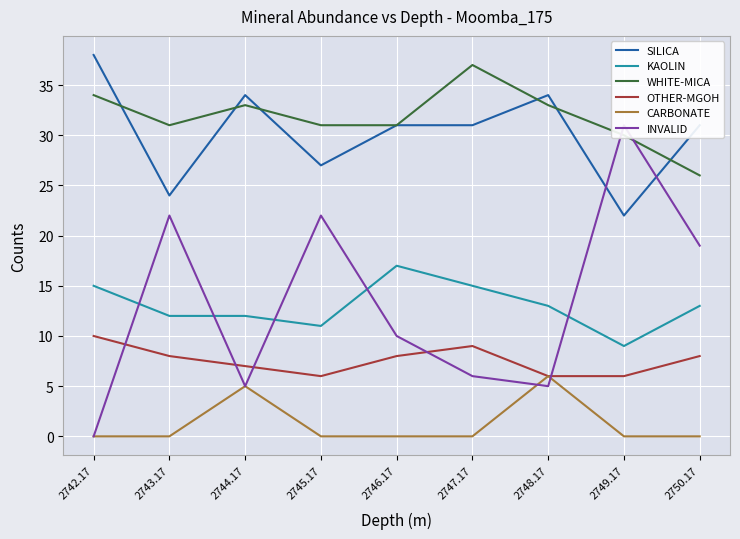

Reading right to left, what are all the values shown in this chart?

SILICA: 31	22	34	31	31	27	34	24	38
KAOLIN: 13	9	13	15	17	11	12	12	15
WHITE-MICA: 26	30	33	37	31	31	33	31	34
OTHER-MGOH: 8	6	6	9	8	6	7	8	10
CARBONATE: 0	0	6	0	0	0	5	0	0
INVALID: 19	31	5	6	10	22	5	22	0